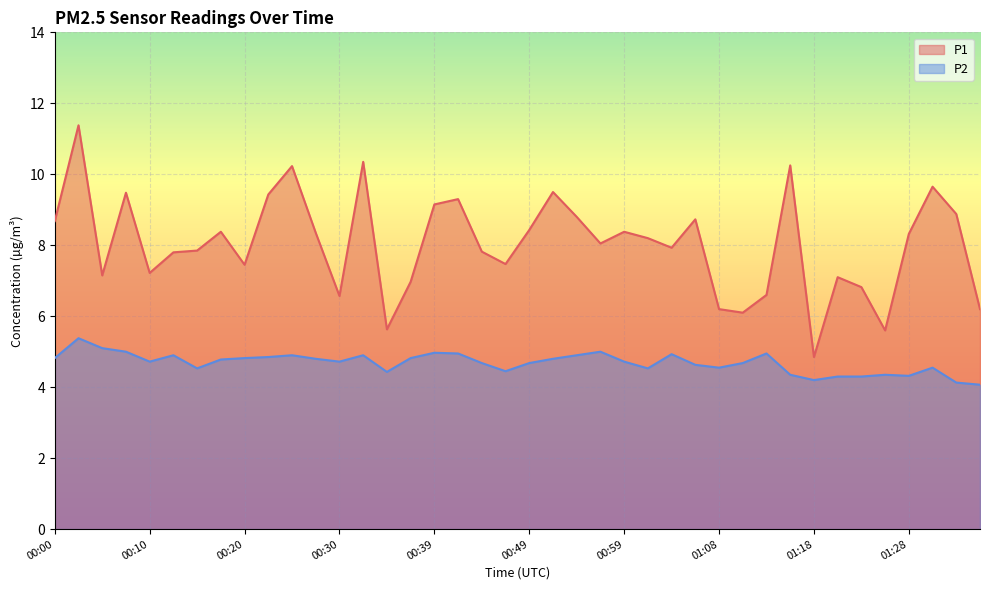

Which series has the largest total across all categories?

P1